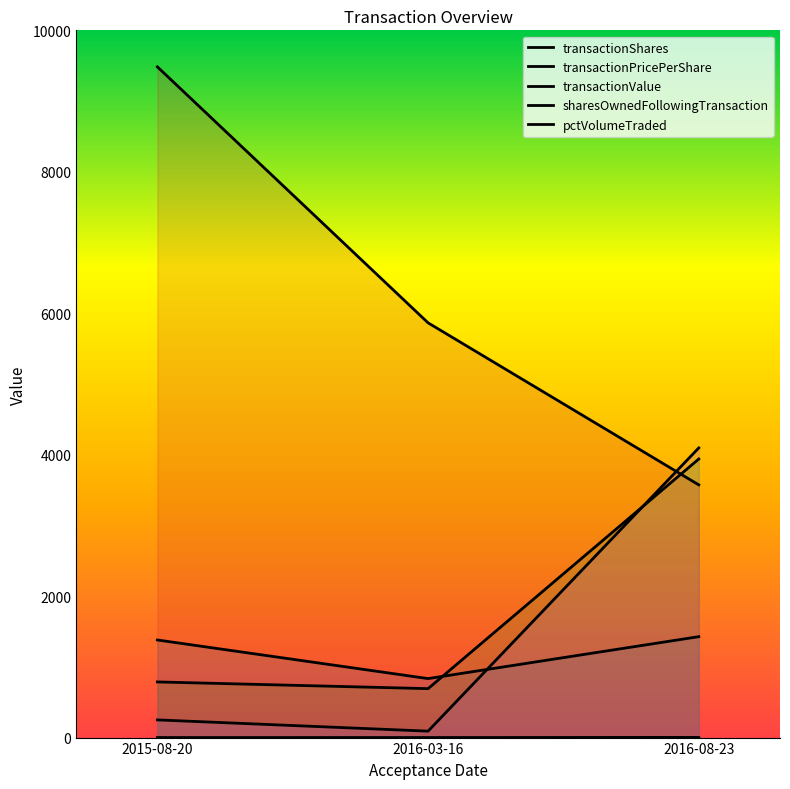

Between 2016-03-16 and 2016-08-23, which series saw the biggest shift?

pctVolumeTraded